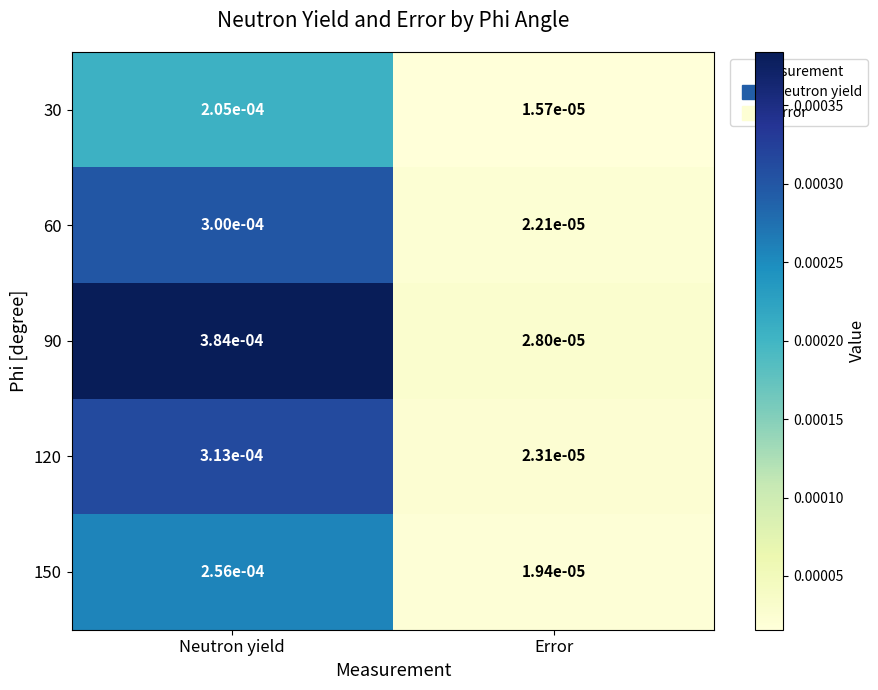

Rank the categories by 30 value from lowest to highest.

Error, Neutron yield